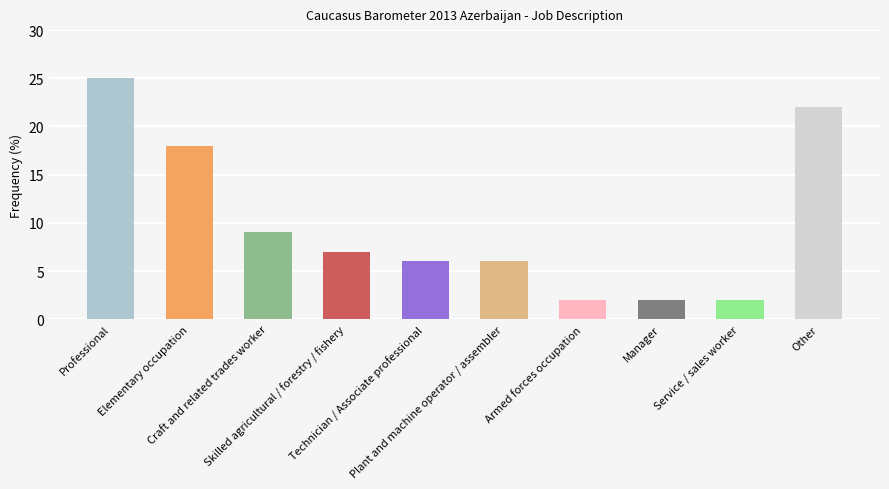

What is the label of the 6th bar from the left?

Plant and machine operator / assembler